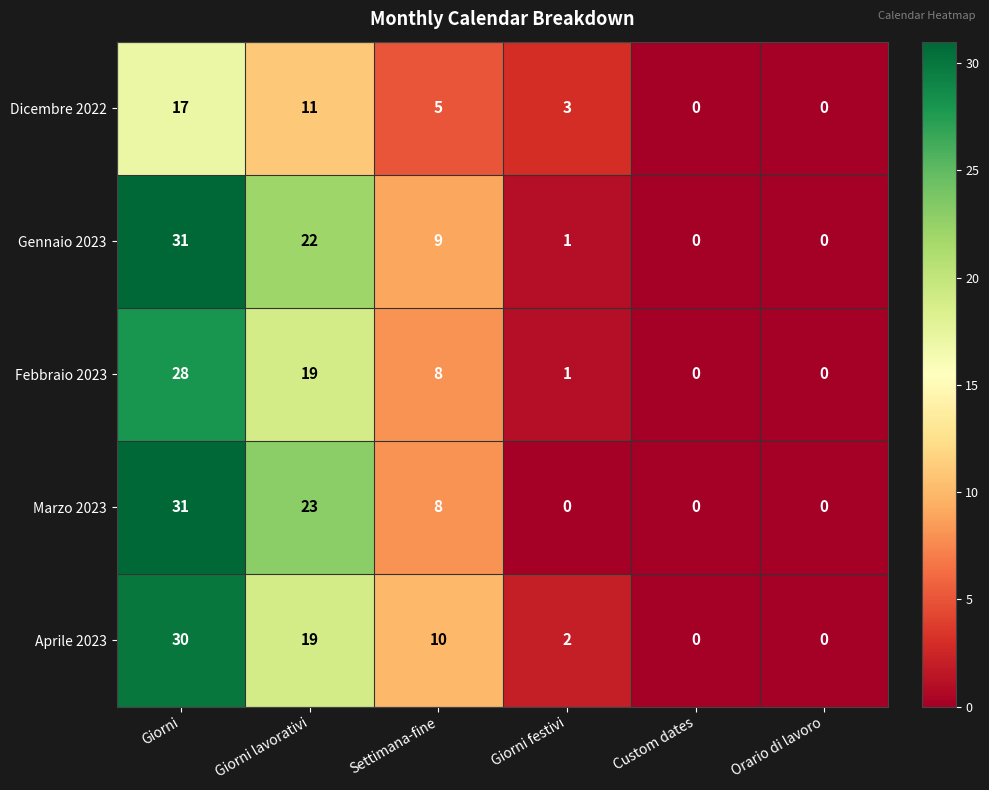

Where is Gennaio 2023 nearest to the value 15?

Settimana-fine